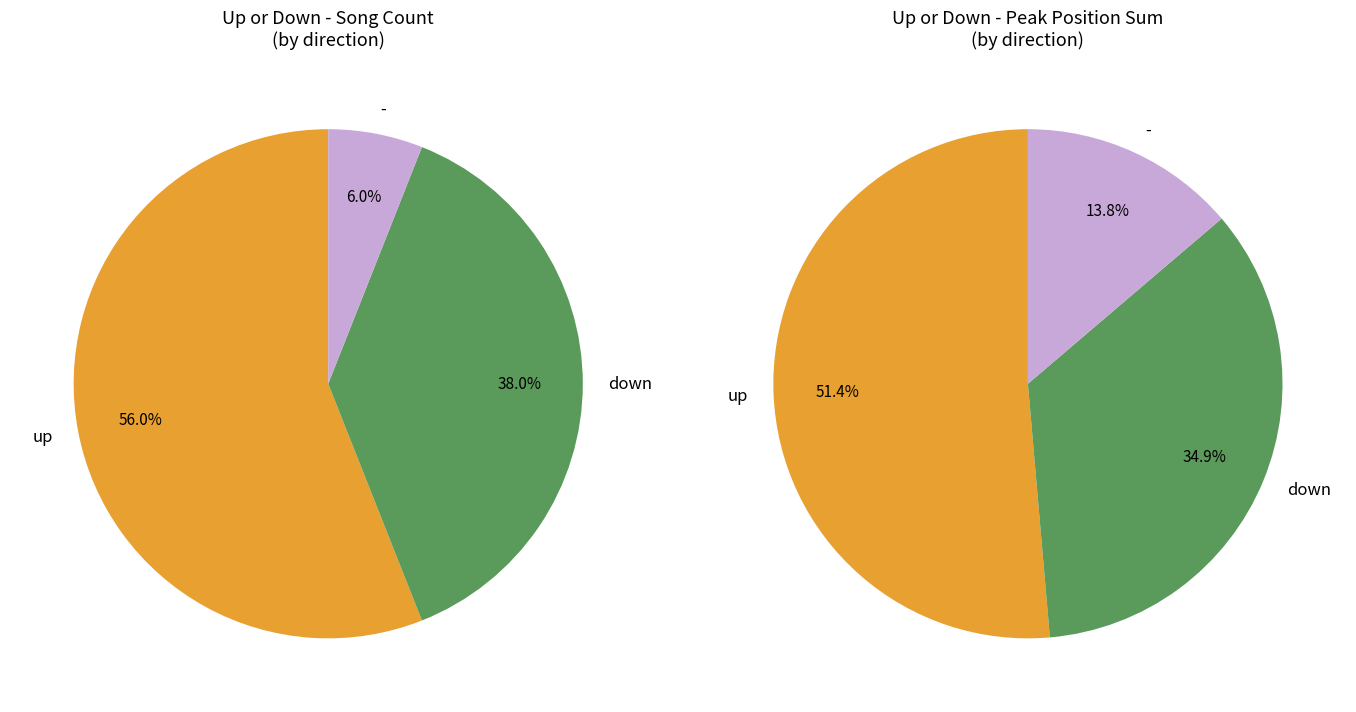

To the nearest percent, what percentage of the pie is up?

56%